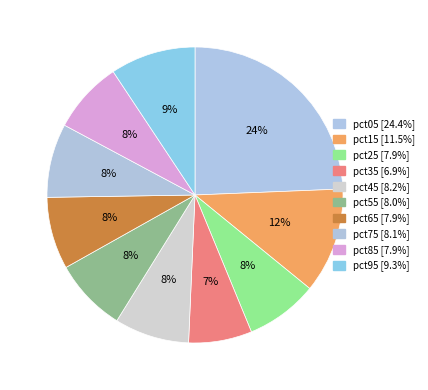

Rank the categories by value from highest to lowest.

pct05, pct15, pct95, pct45, pct75, pct55, pct25, pct65, pct85, pct35